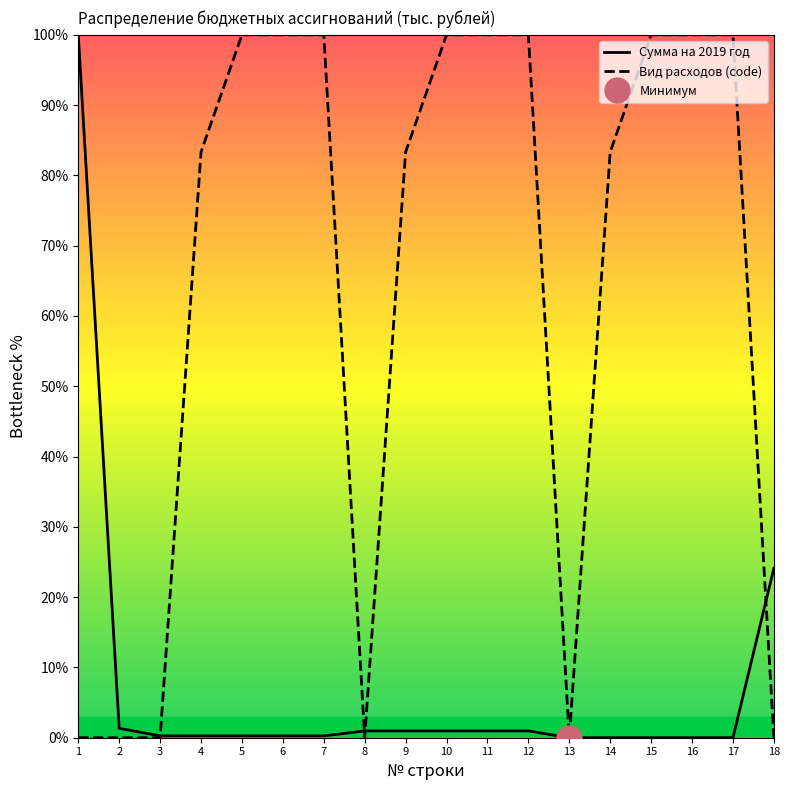

List the series in order of their overall mean, highest first.

Вид расходов (code), Сумма на 2019 год